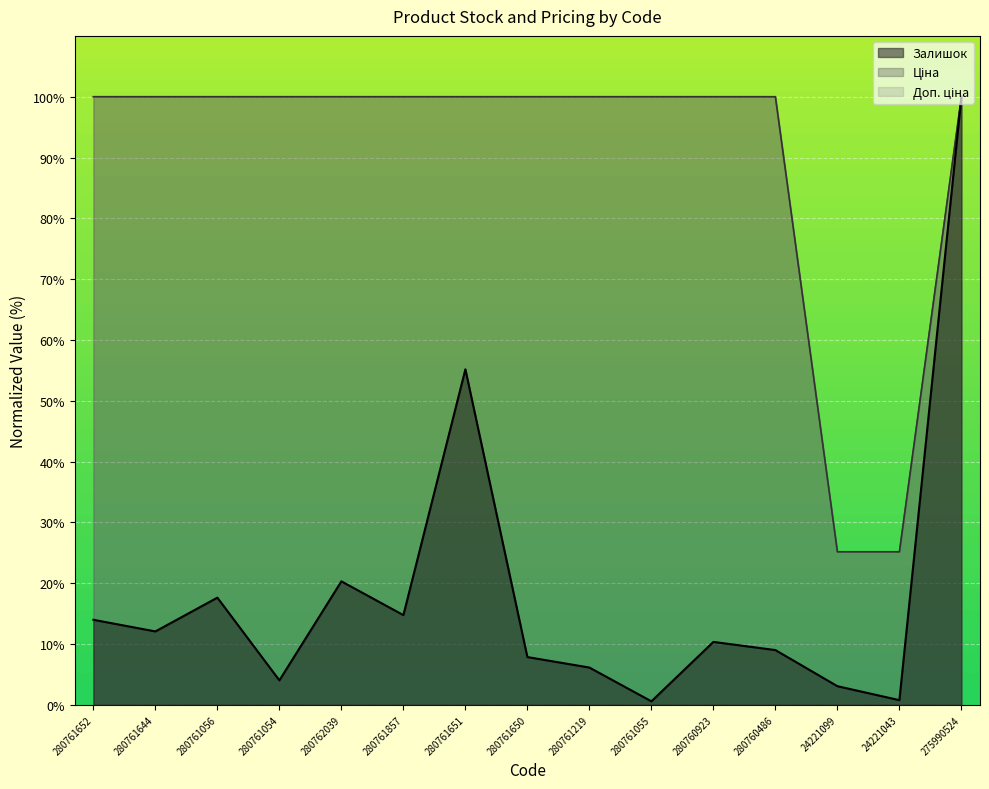

What is the difference between the Залишок values at 280760923 and 280761219?

4.2